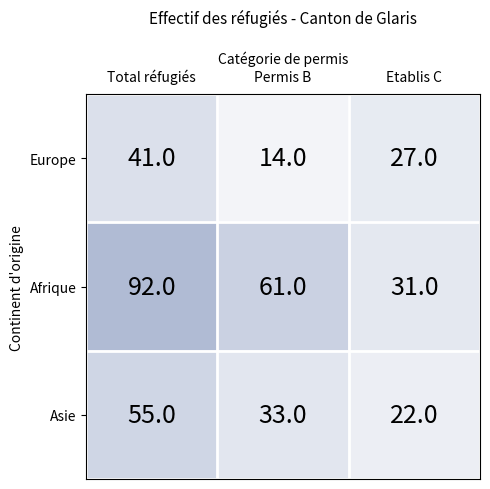

What is the difference between the highest and lowest values at Total réfugiés?

51